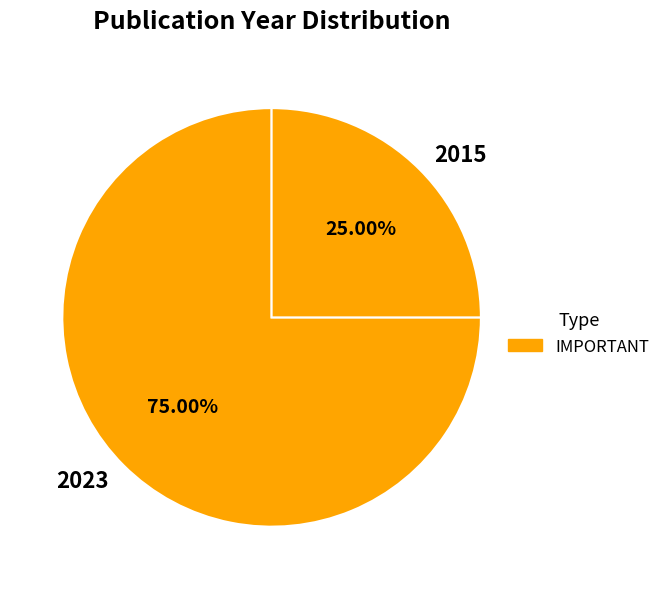

Is the sum of 2015 and 2023 greater than half?

Yes